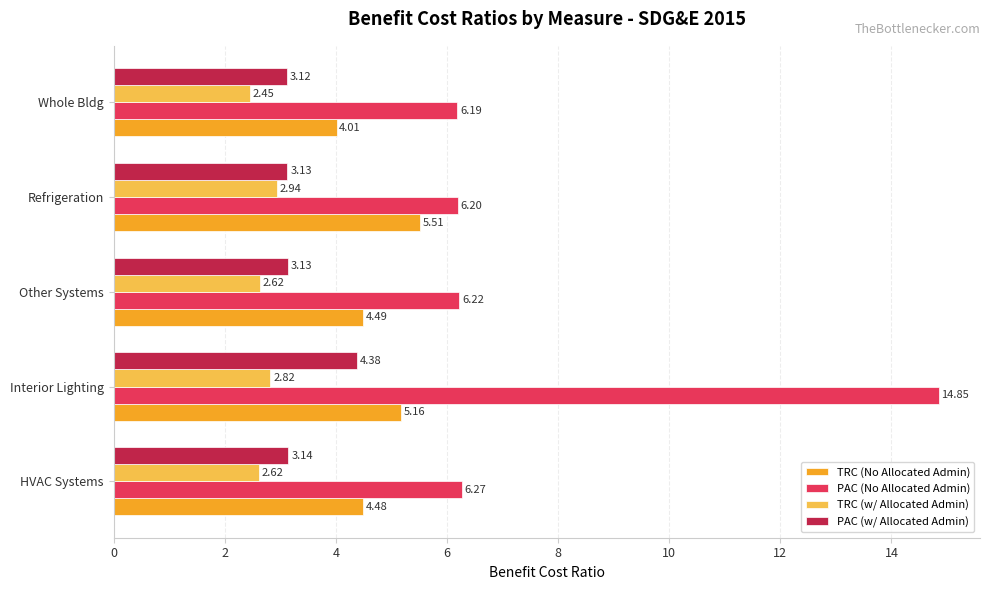

Rank the series by their maximum value, from lowest to highest.

TRC (w/ Allocated Admin), PAC (w/ Allocated Admin), TRC (No Allocated Admin), PAC (No Allocated Admin)